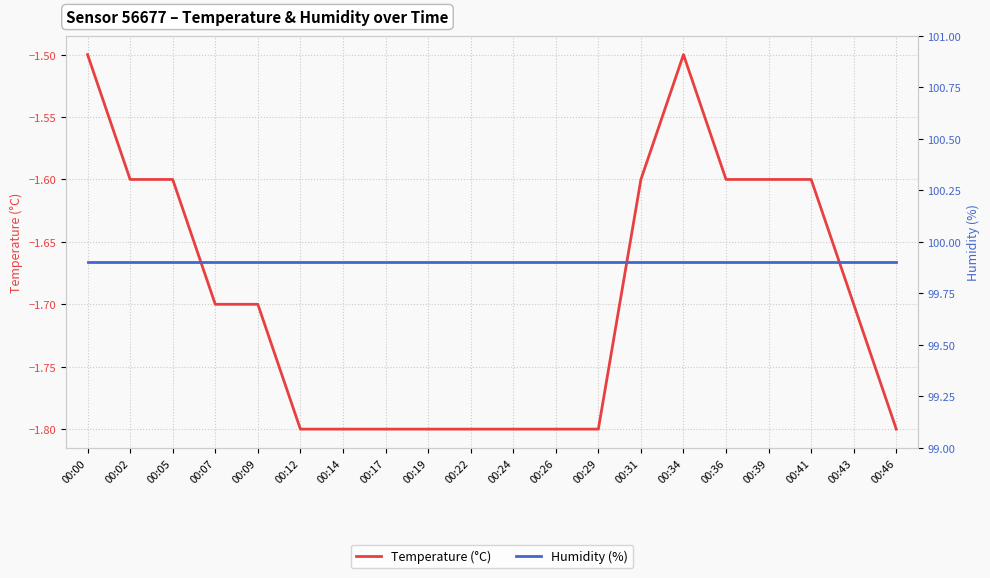

How many distinct data groups are displayed?

2